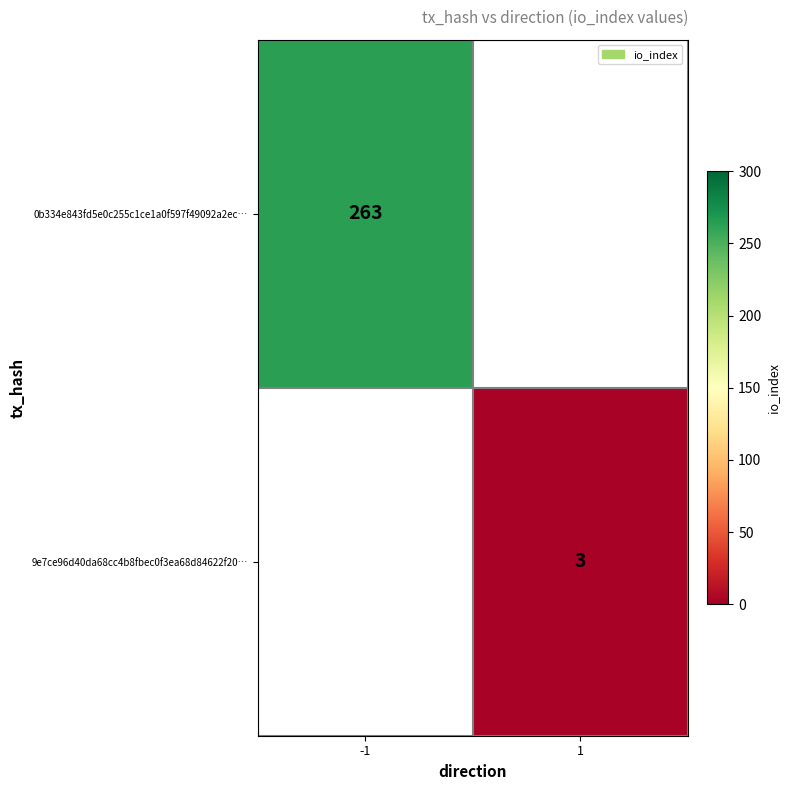

The 0b334e843fd5e0c255c1ce1a0f597f49092a2ec… series shows 263 at -1. True or false?

True